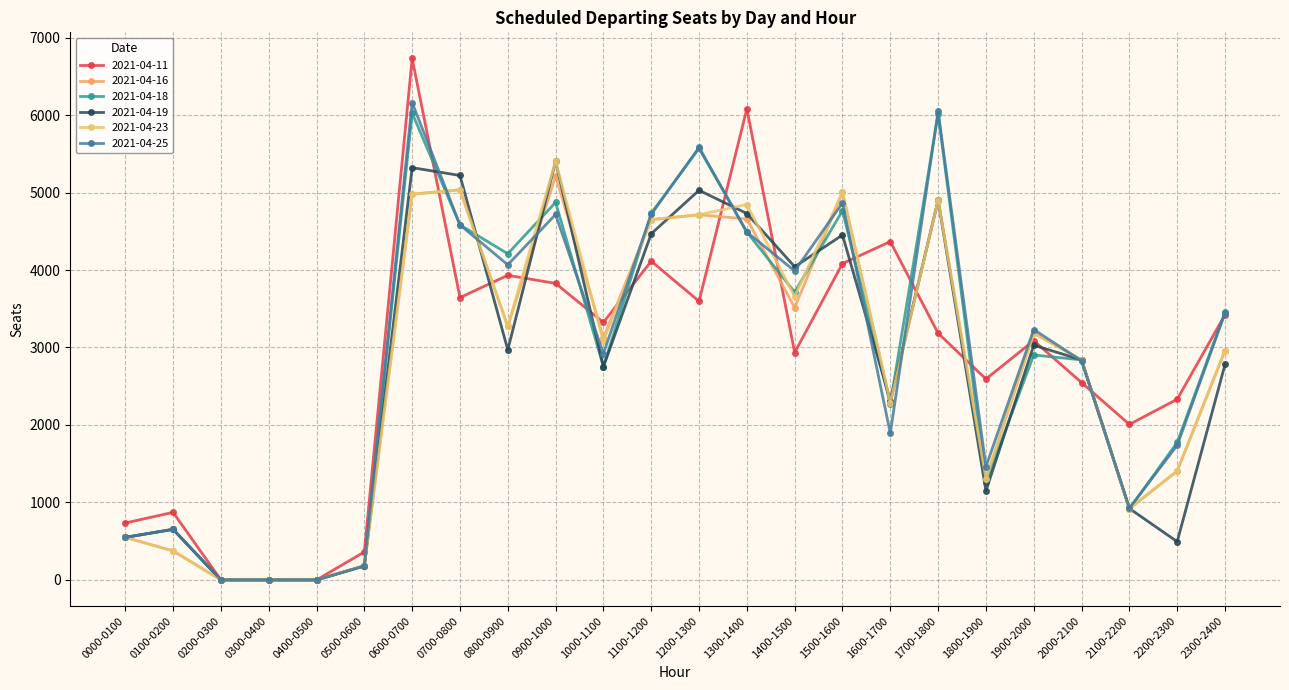

What is the label of the 22nd point from the right?

0200-0300